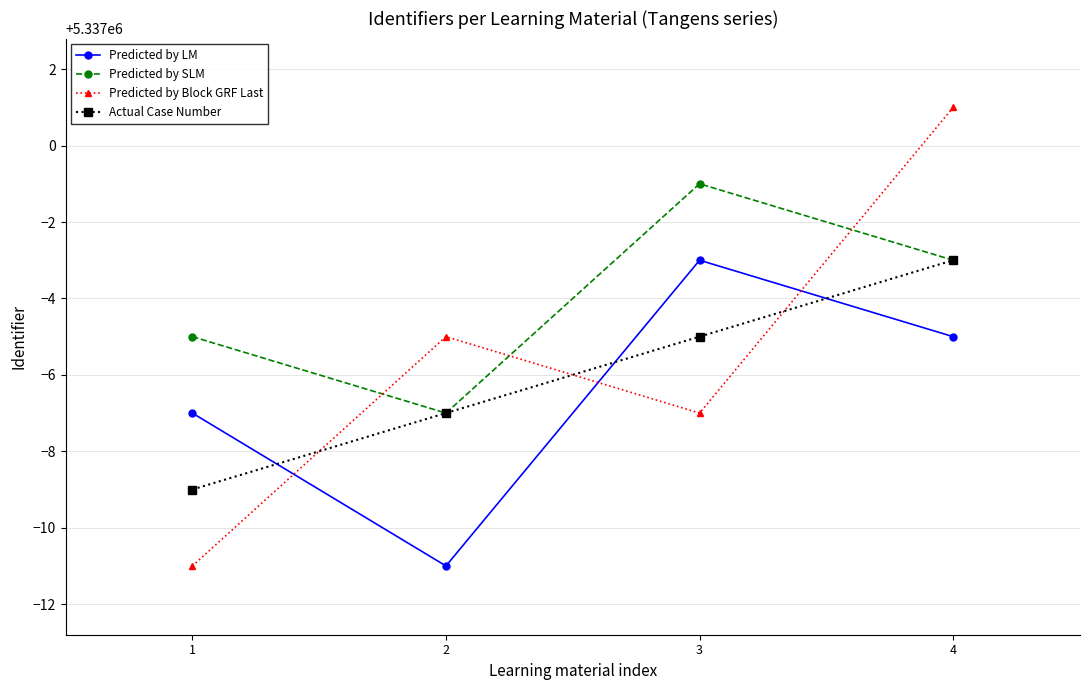

Read the Predicted by LM value at 3.

5336997